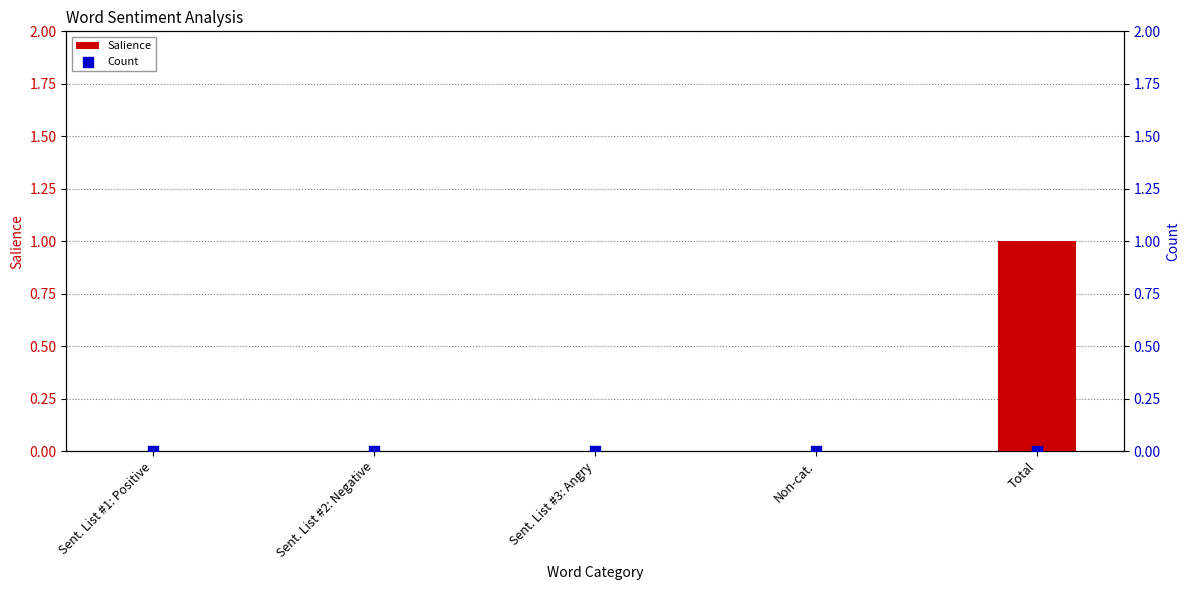

Is the value of Salience at Sent. List #3: Angry greater than the value of Count at Total?

No